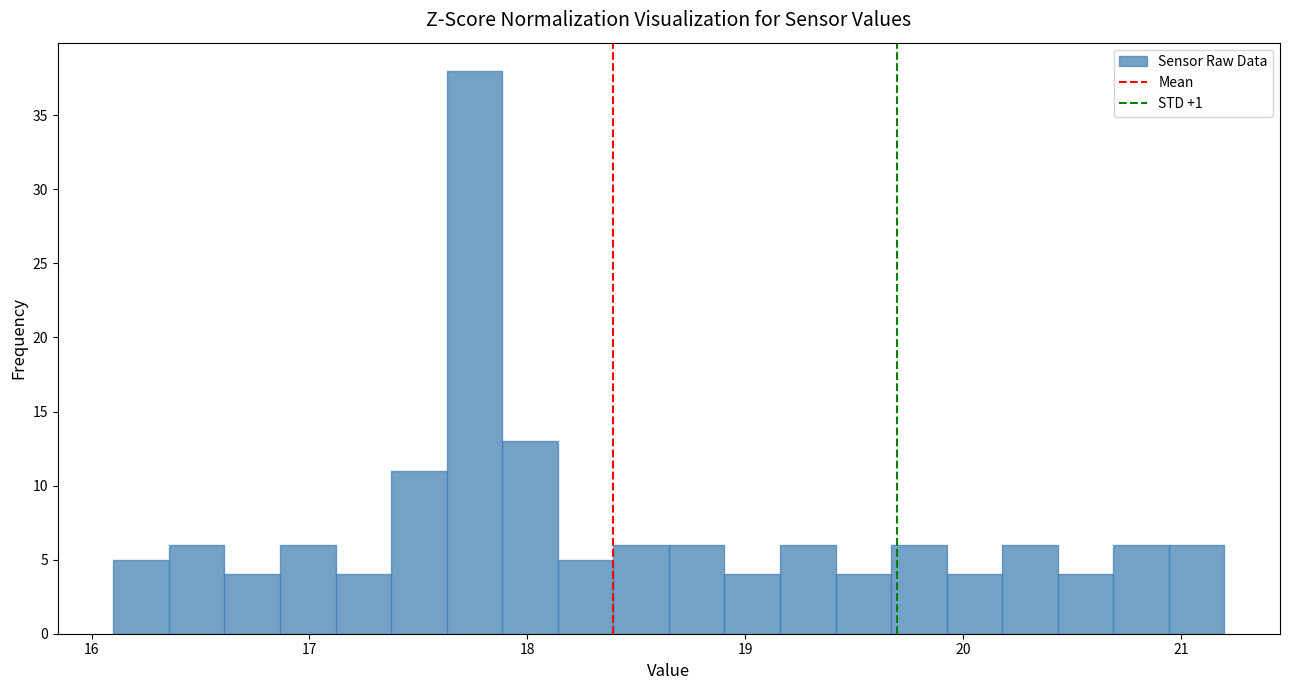

Around what value on the x-axis is the tallest bar? Give the approximate position of its centre, as read against the axis.

17.8